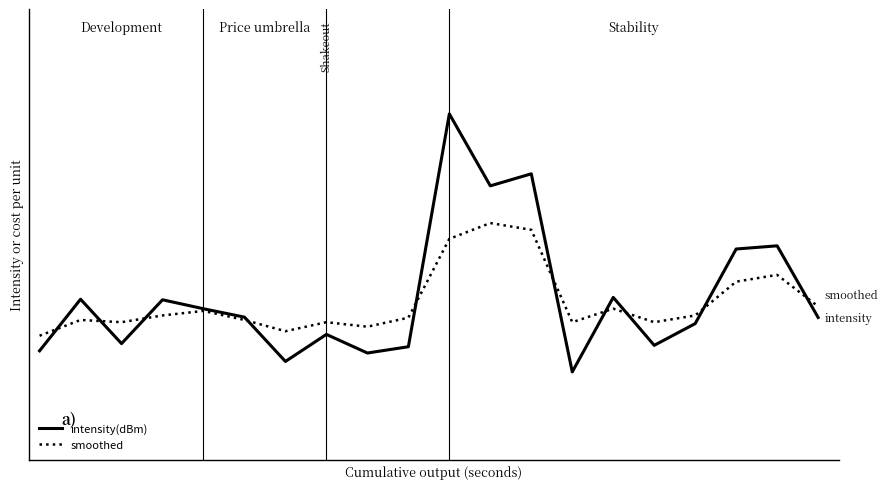

What are all the series names shown in the legend?

intensity(dBm), smoothed